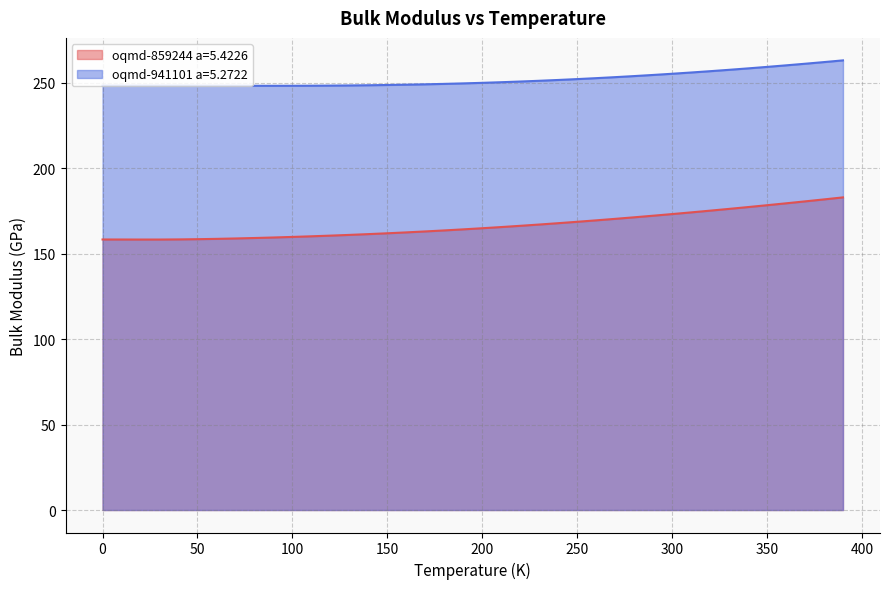

What is the total value across all series at 100?

407.9